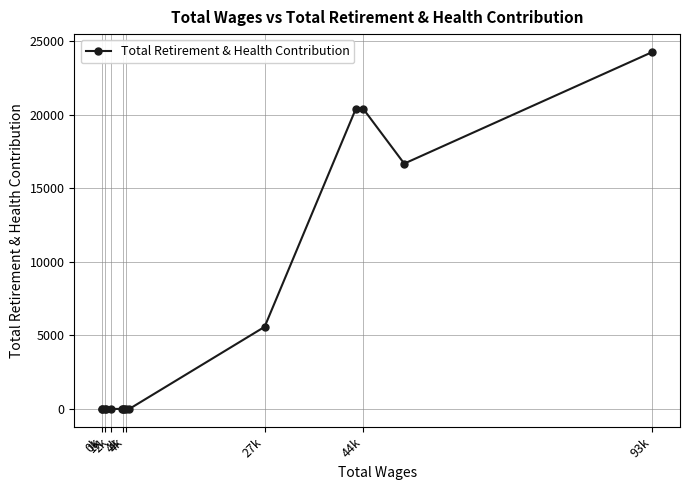

True or false: the data has more than 1 interior local peaks.

False